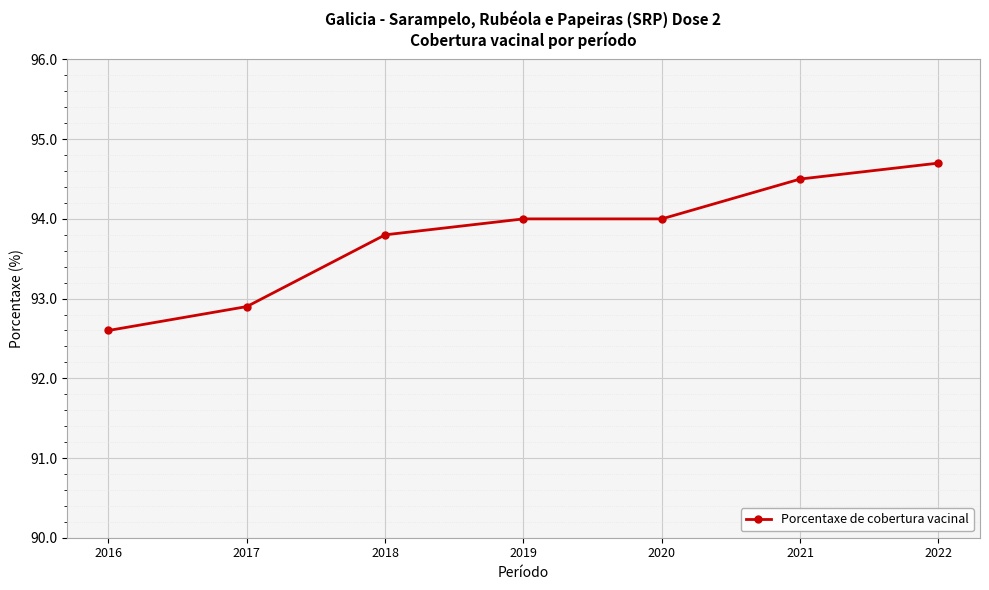

At which category does the chart reach its peak across all series?

2022